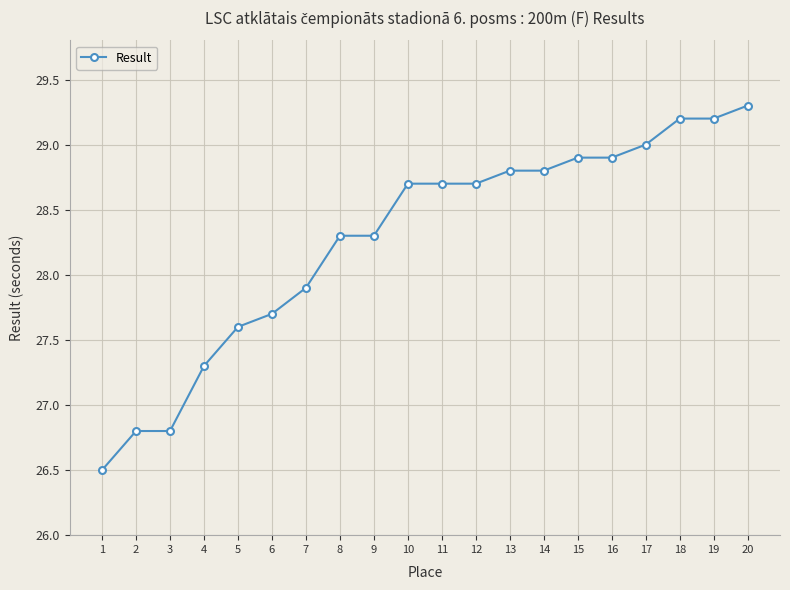

Is it true that the value at 7 is 40.1?

False